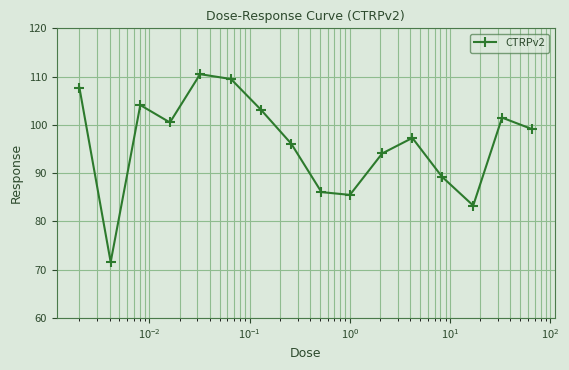

What is the difference between the maximum and minimum values?

38.9